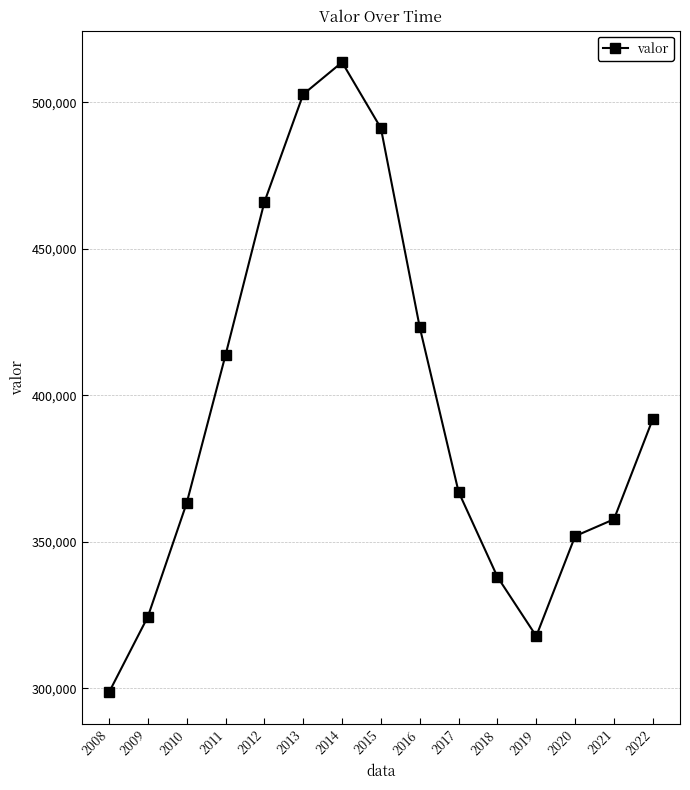

What is the greatest value displayed?

513627